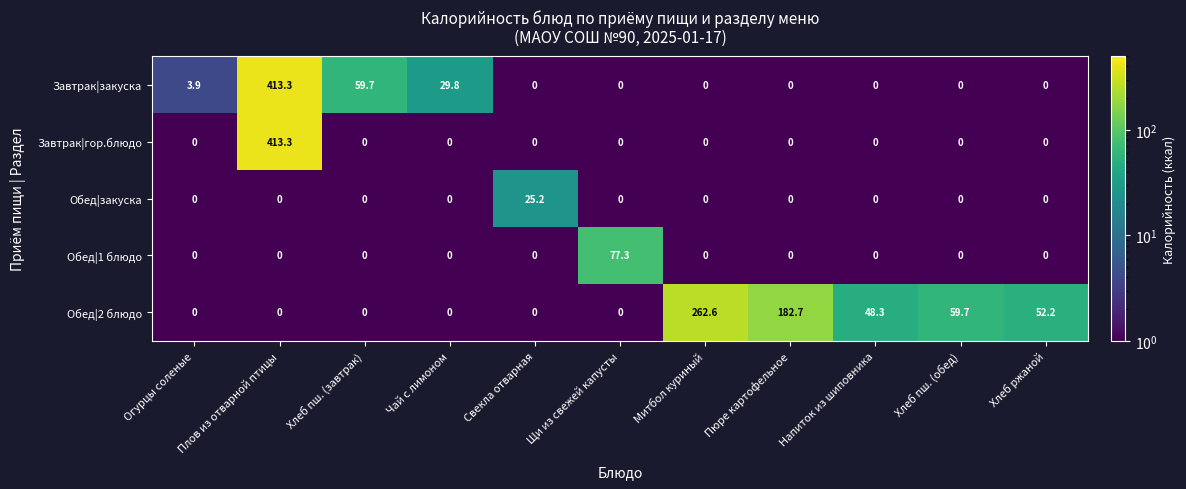

True or false: Обед|2 блюдо has a value of 0.0 at Свекла отварная.

True